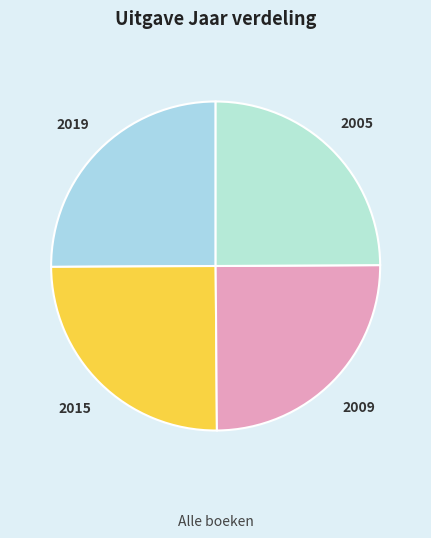

Is it true that 2009 is 25% of the pie?

True